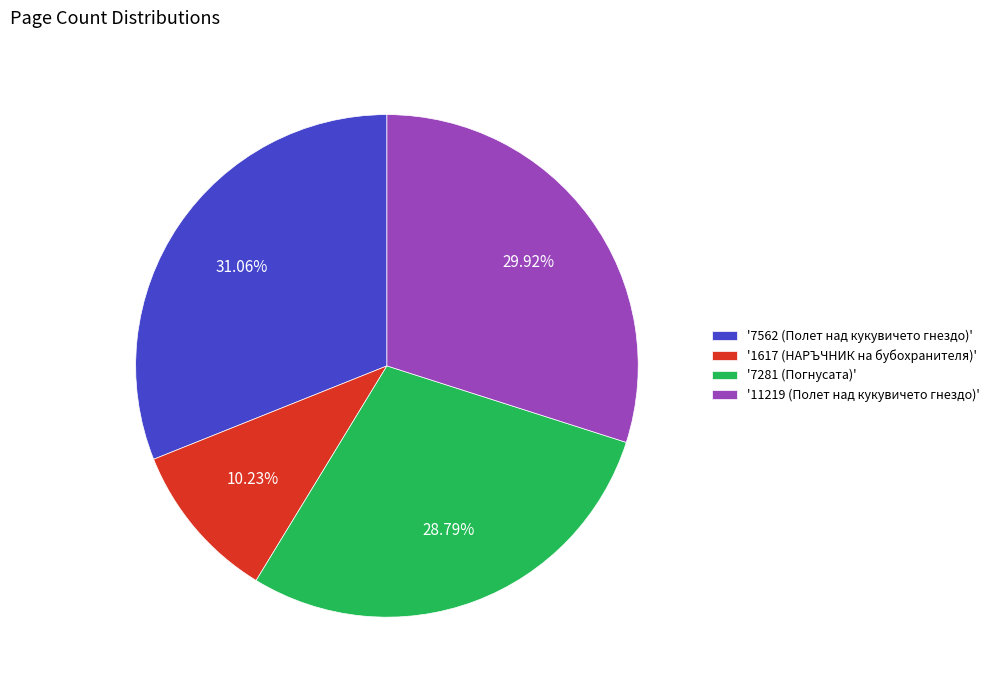

Approximately how many times larger is the value at '1617 (НАРЪЧНИК на бубохранителя)' compared to '7281 (Погнусата)'?

0.4